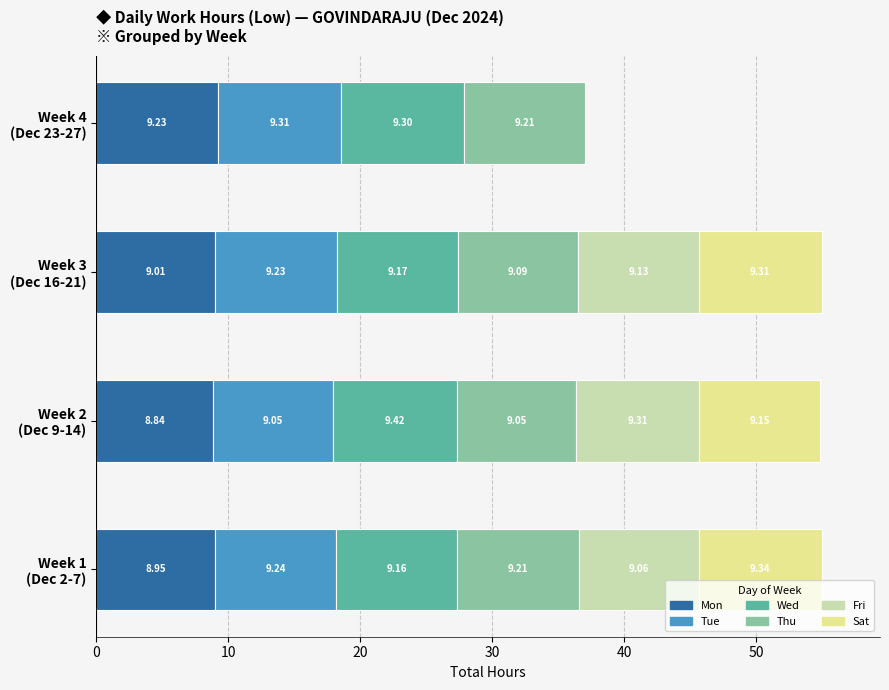

What is the maximum value shown in the chart?

9.4